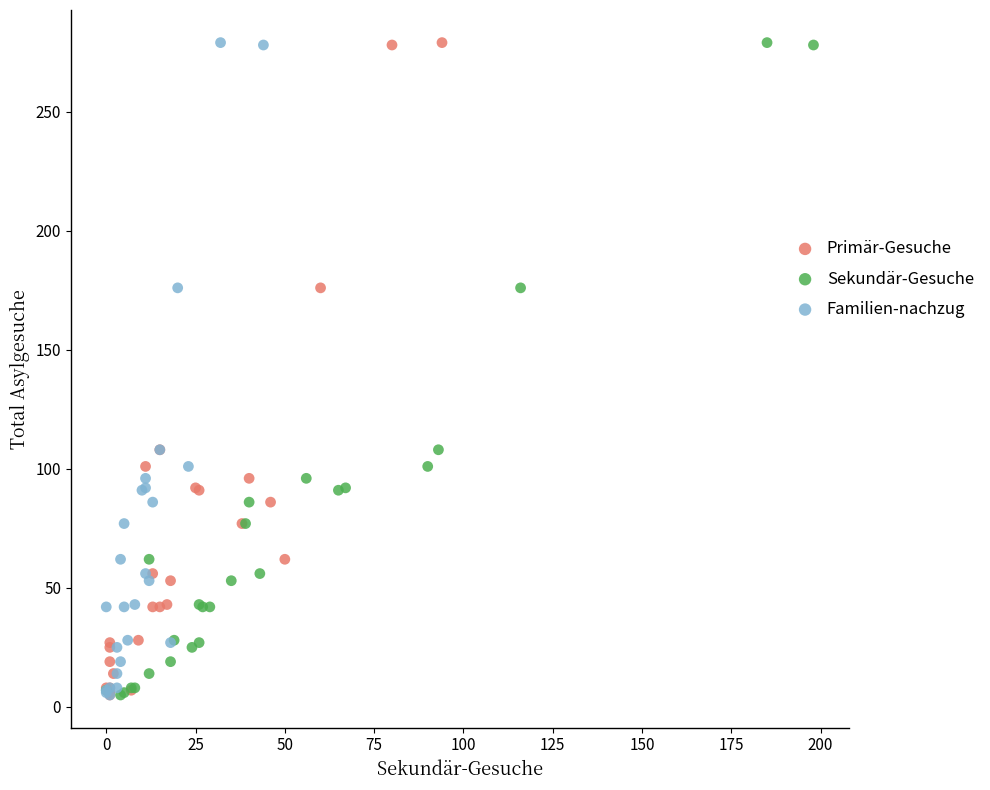

What are all the series names shown in the legend?

Primär-Gesuche, Sekundär-Gesuche, Familien-nachzug